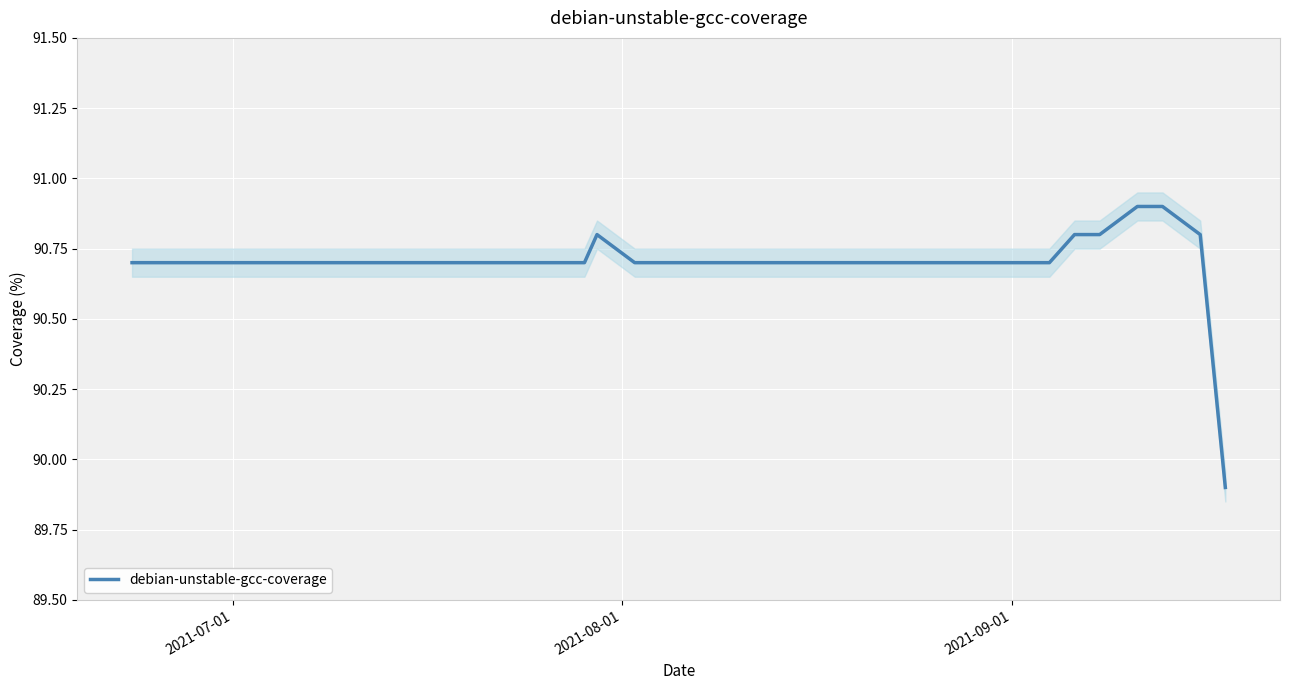

What is the sum of all values?

1632.7